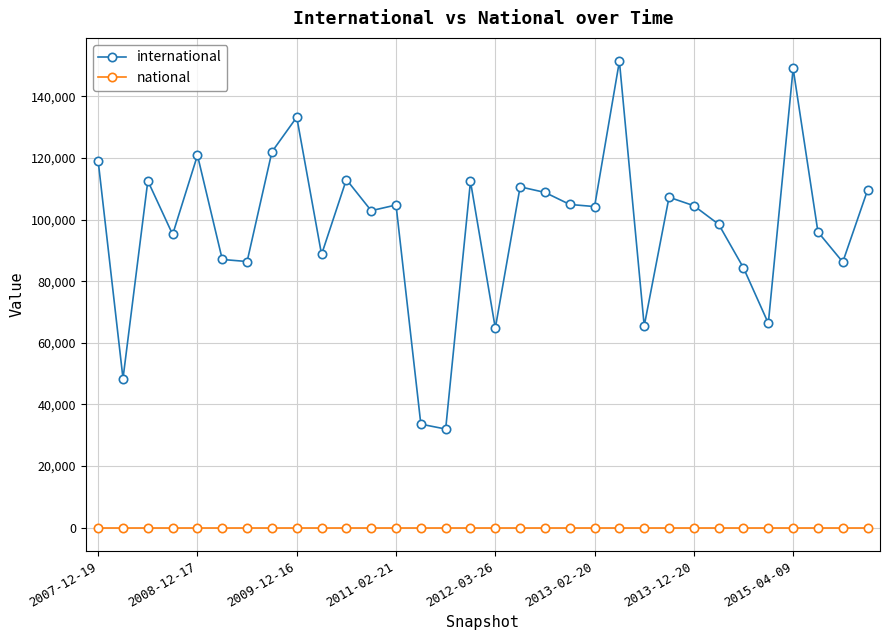

True or false: national and international intersect in this chart.

False